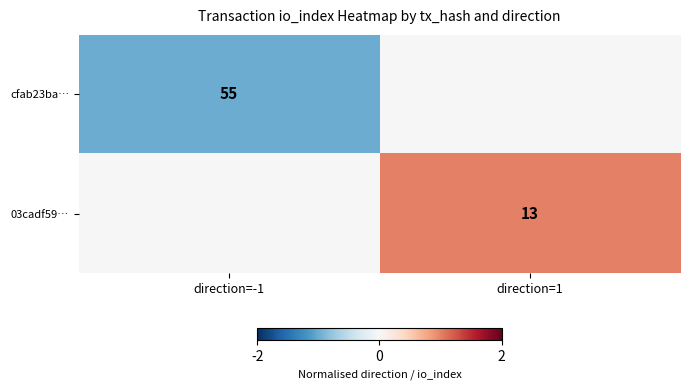

True or false: 03cadf59… has a value of 18 at direction=1.

False